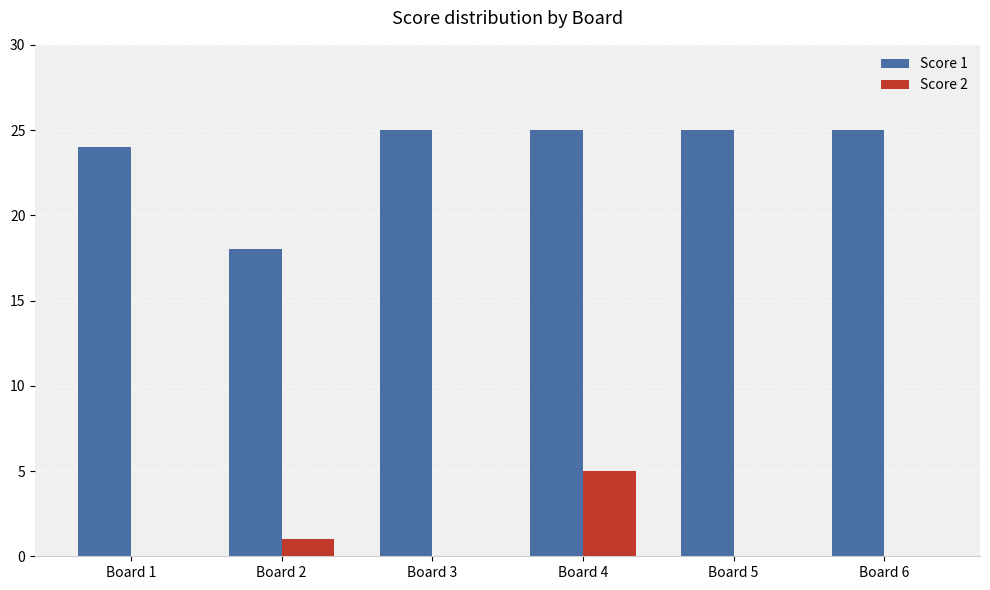

Is it true that Score 1 equals 24 at Board 1?

True